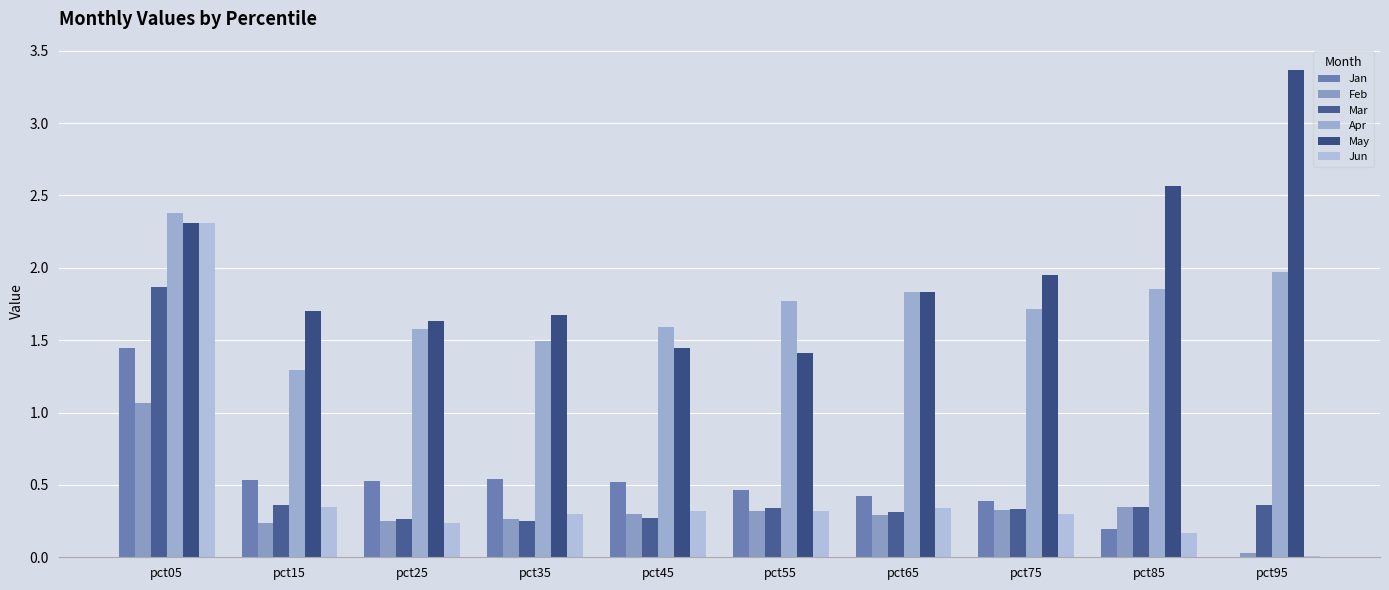

The Mar series shows 0.1 at pct95. True or false?

False